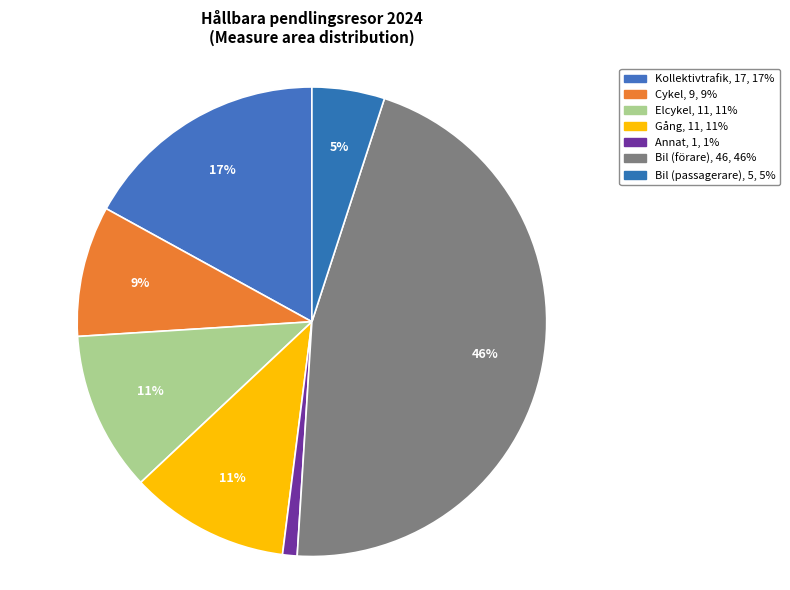

To the nearest percent, what percentage of the pie is Gång?

11%